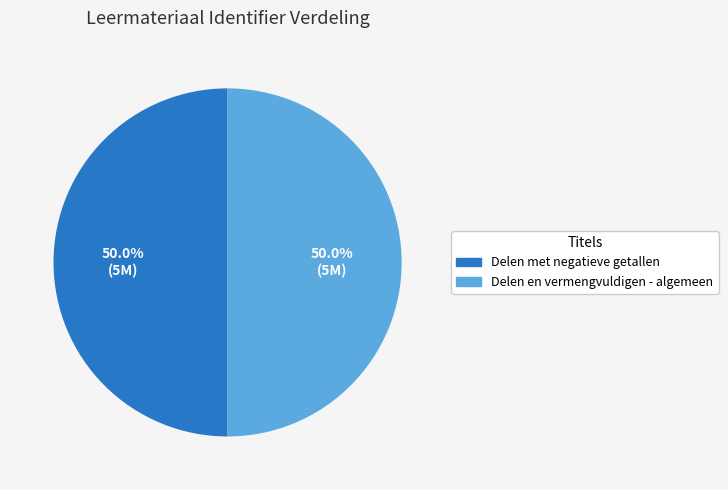

How many slices are in this pie chart?

2